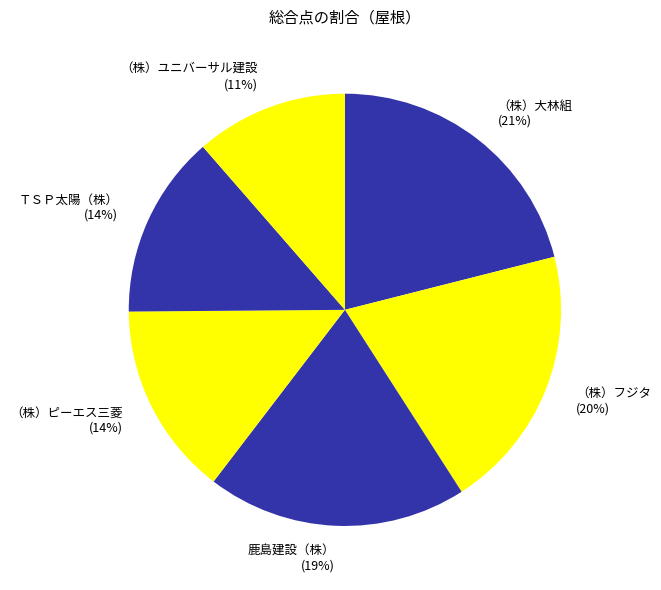

To the nearest percent, what is the average slice percentage?

17%